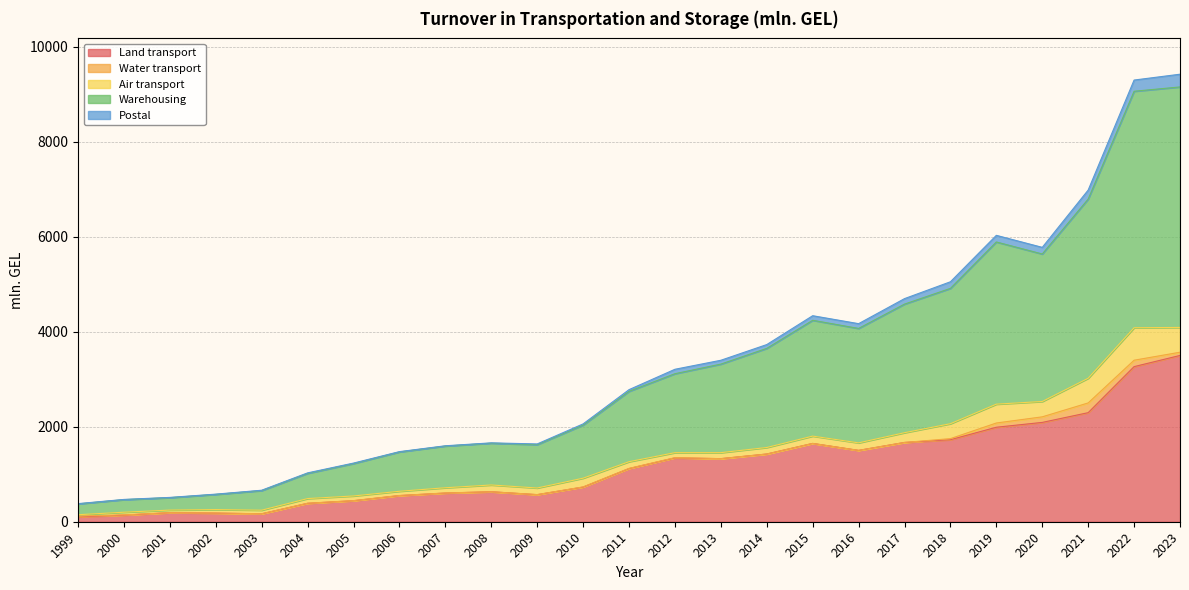

What is the value of the Land transport point at the 9th from the left?

603.7